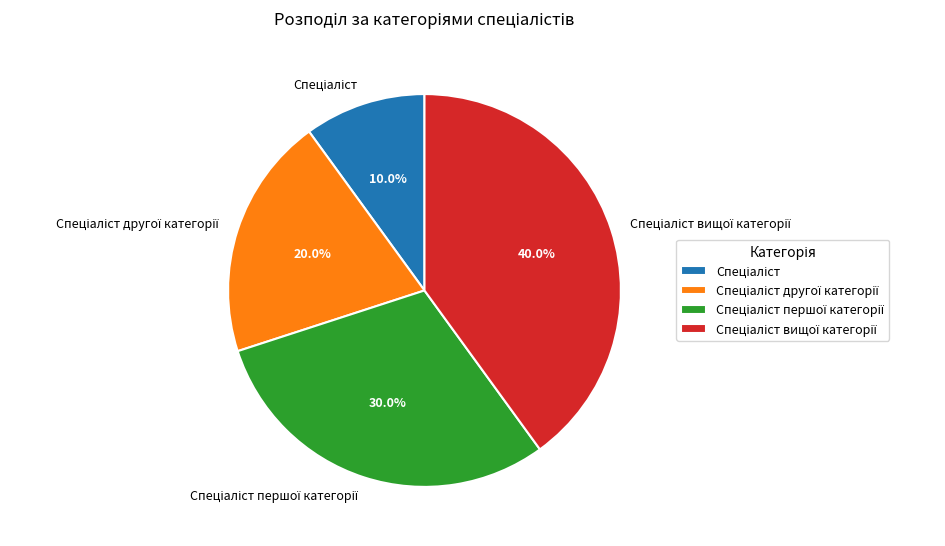

Is there any slice that represents more than half of the pie?

No